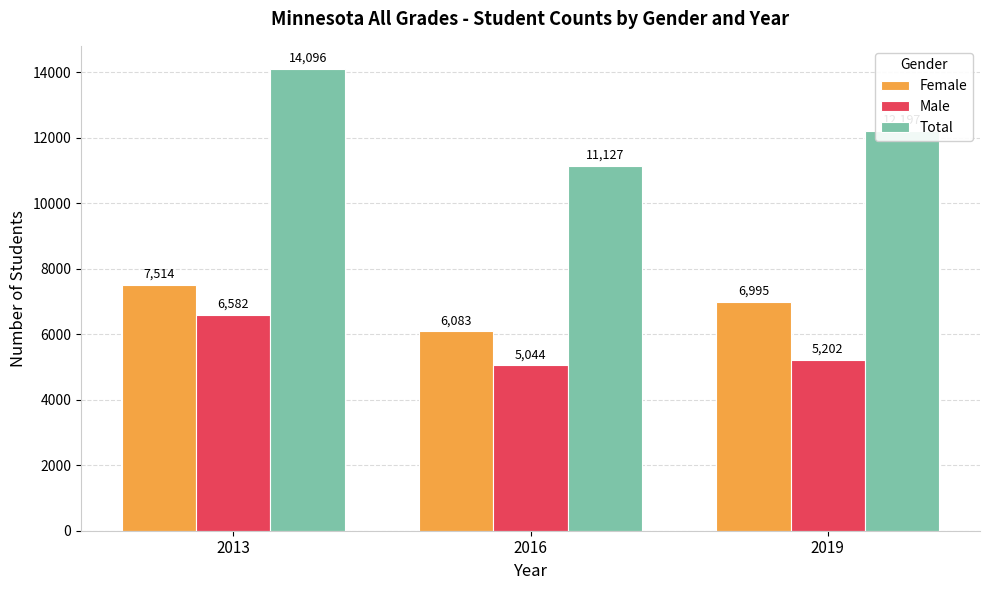

Between 2013 and 2016, which series saw the biggest shift?

Total